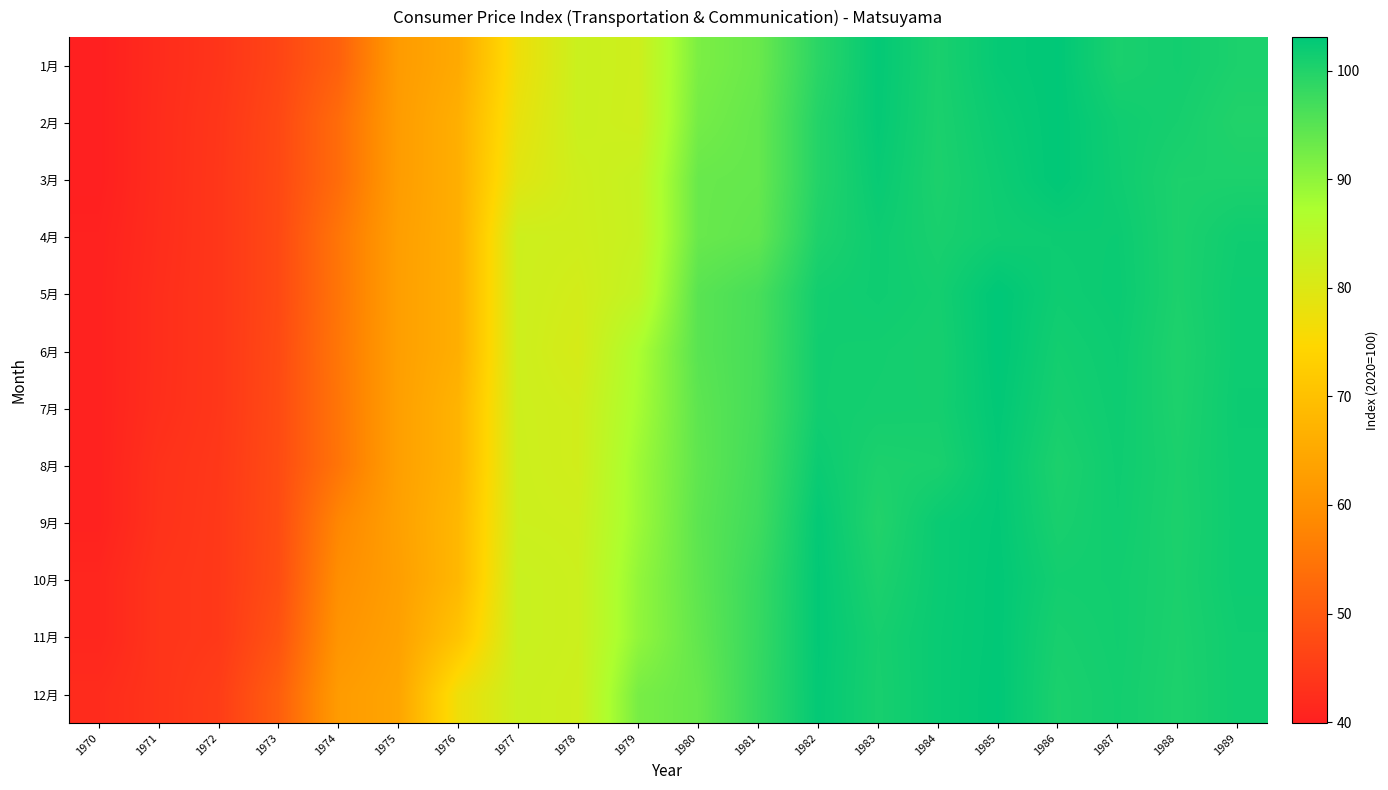

Which category has the highest value across all series?

1985